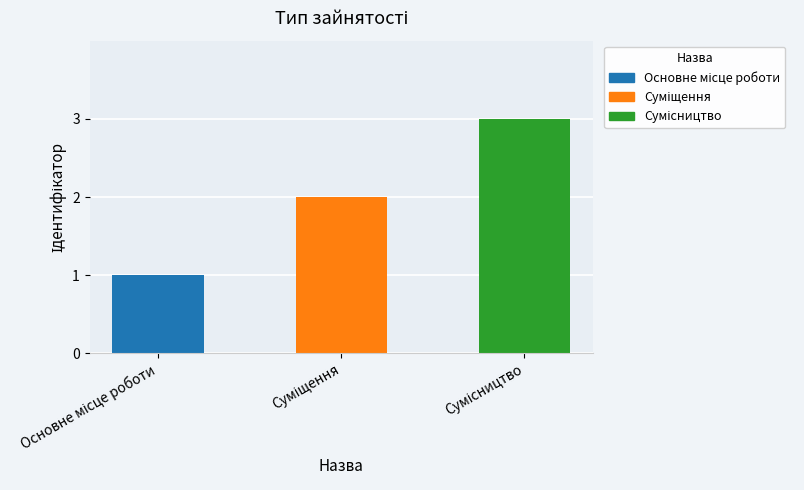

Are the bars horizontal?

No